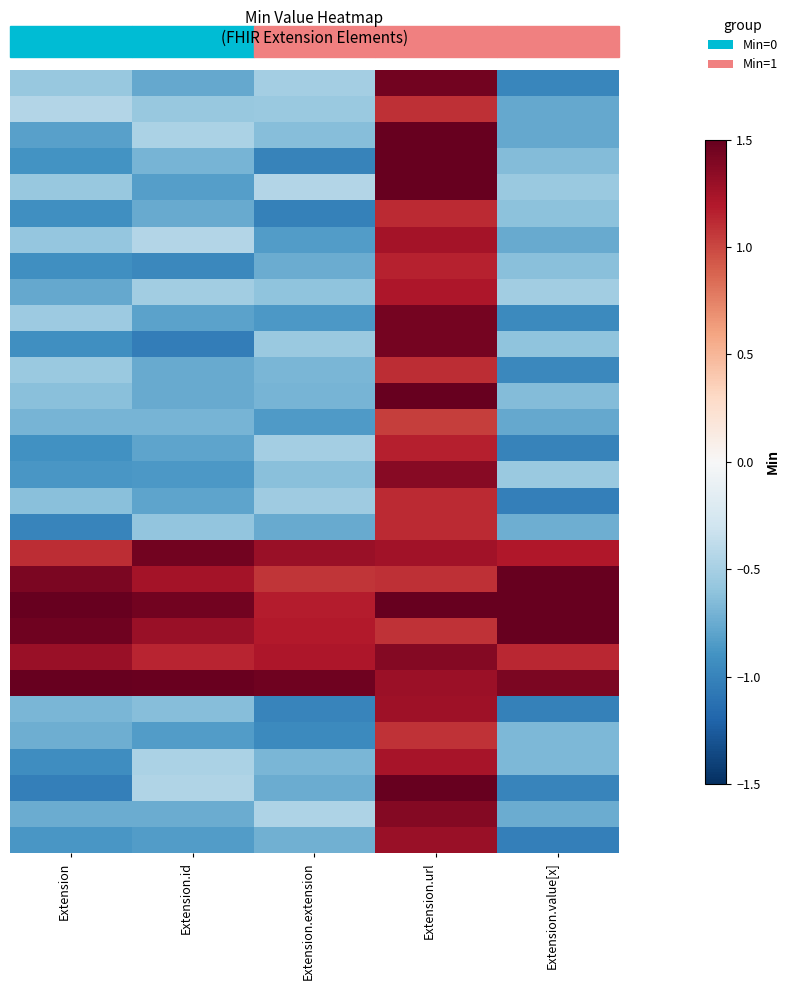

What is the spread (max minus min) of values at Extension.extension?

2.5